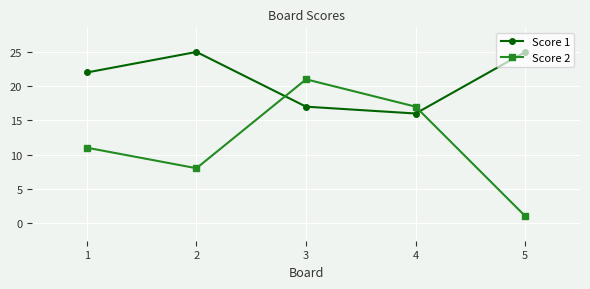

What is the average value of the Score 2 series?

12